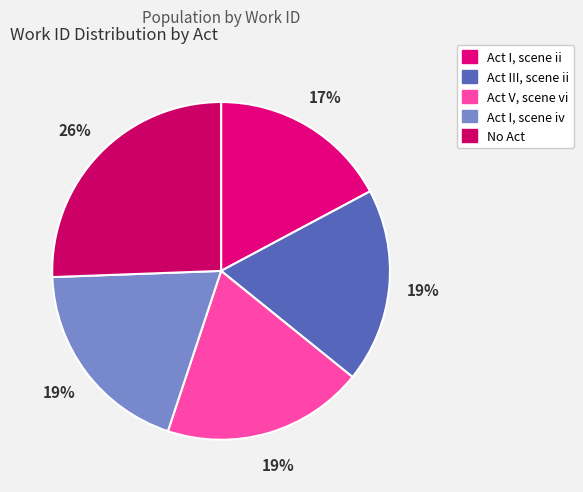

How many segments does this pie chart have?

5